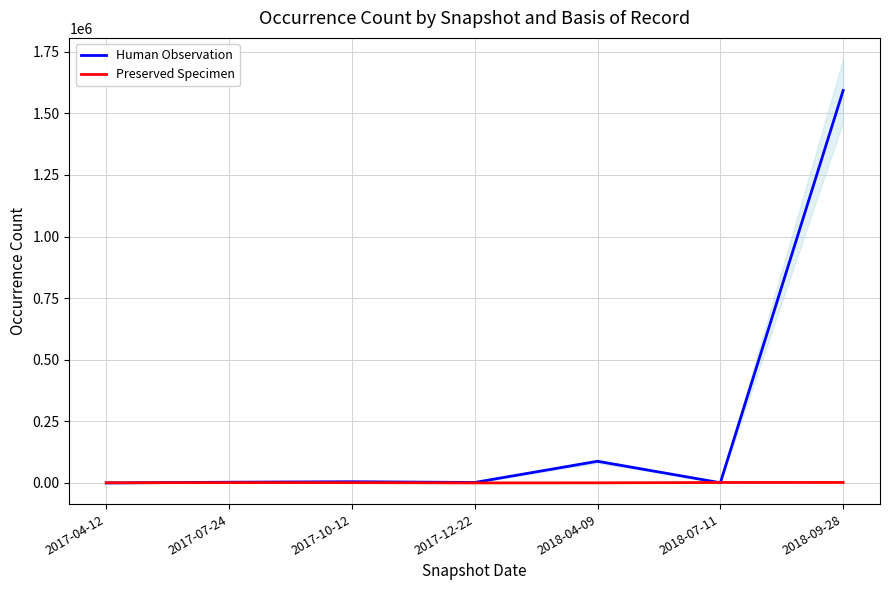

At which label is Preserved Specimen closest to 1169?

2017-10-12